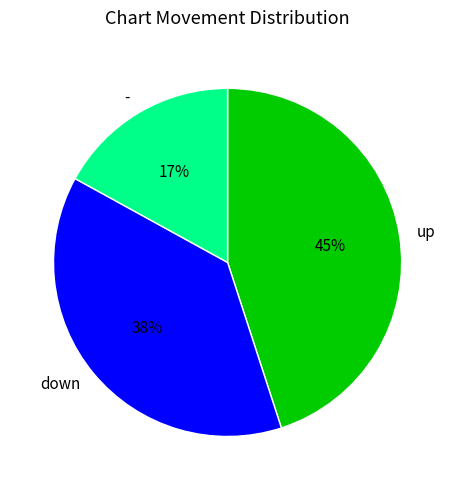

Does up account for over 50% of the chart?

No